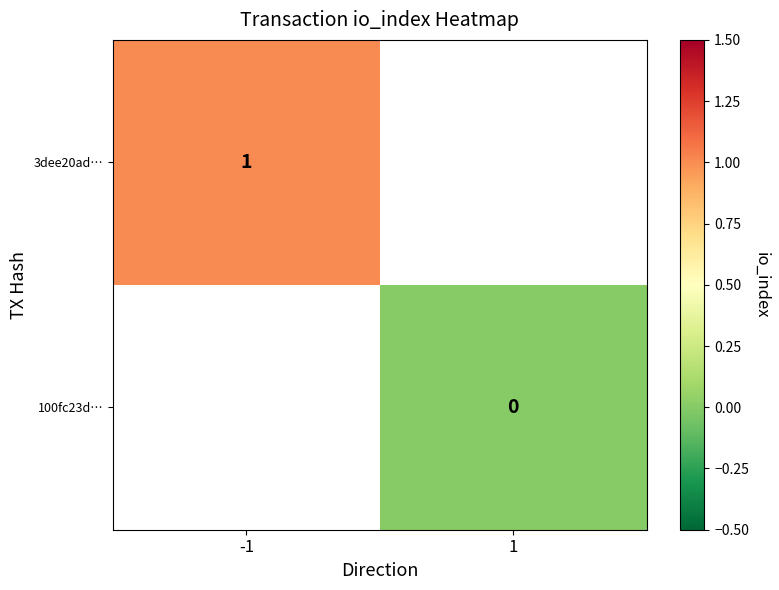

Is it true that 3dee20ad… equals 2 at -1?

False